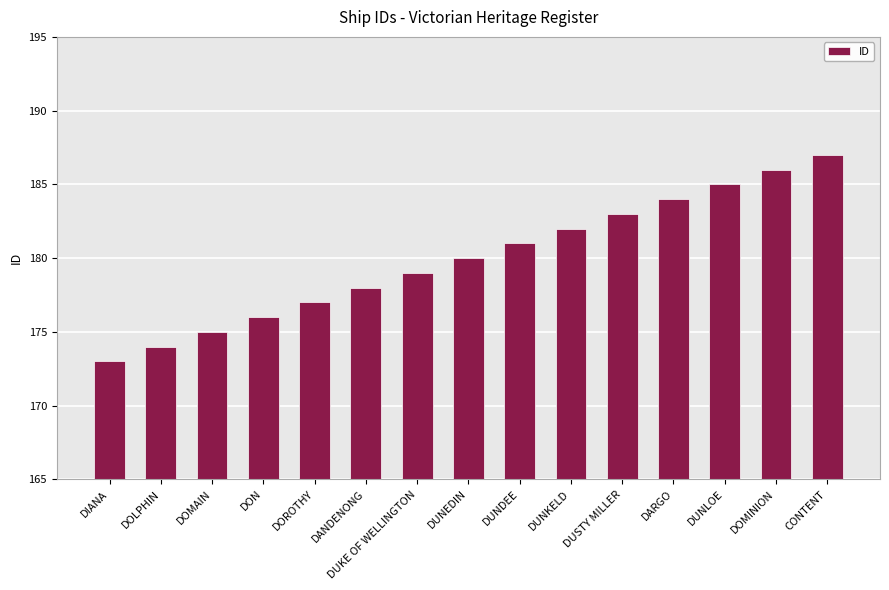

How many values are below 180?

7